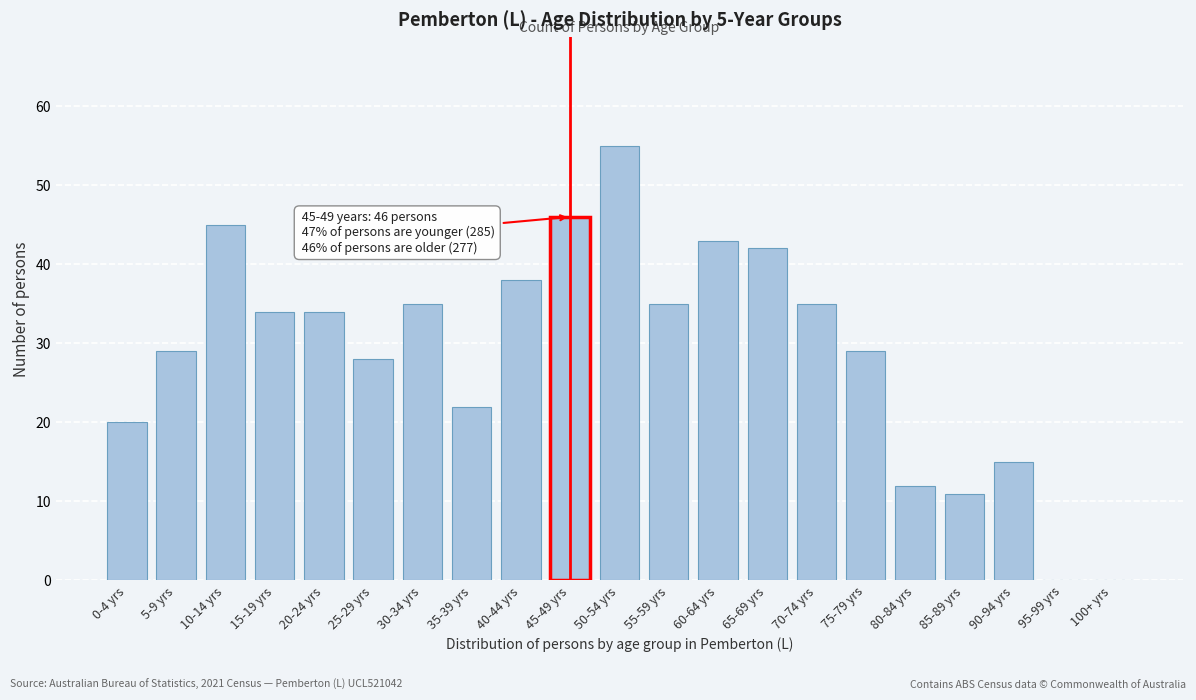

Reading left to right, extract all data points from this chart.

0-4 yrs=20	5-9 yrs=29	10-14 yrs=45	15-19 yrs=34	20-24 yrs=34	25-29 yrs=28	30-34 yrs=35	35-39 yrs=22	40-44 yrs=38	45-49 yrs=46	50-54 yrs=55	55-59 yrs=35	60-64 yrs=43	65-69 yrs=42	70-74 yrs=35	75-79 yrs=29	80-84 yrs=12	85-89 yrs=11	90-94 yrs=15	95-99 yrs=0	100+ yrs=0